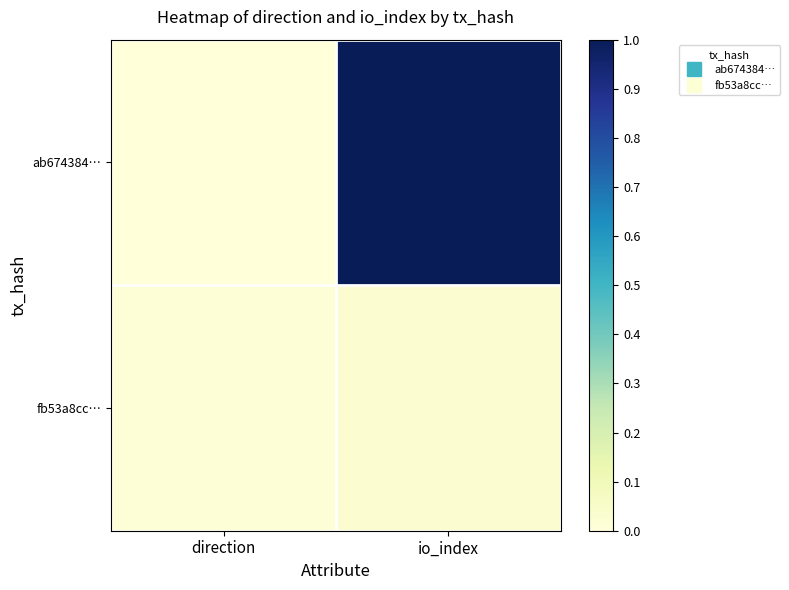

At which category does the chart reach its peak across all series?

io_index